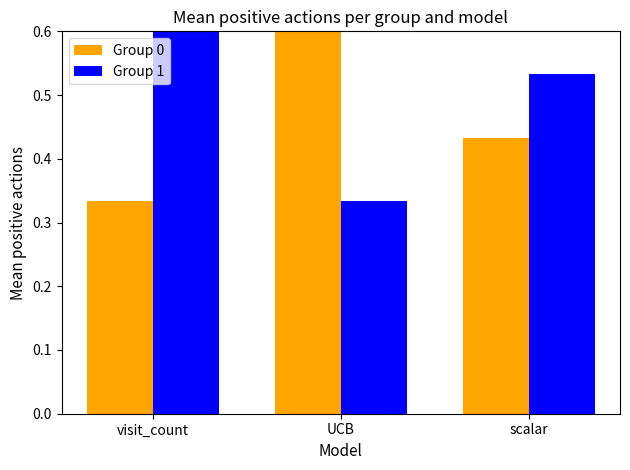

What is the sum of the Group 1 values at UCB and visit_count?

1.0